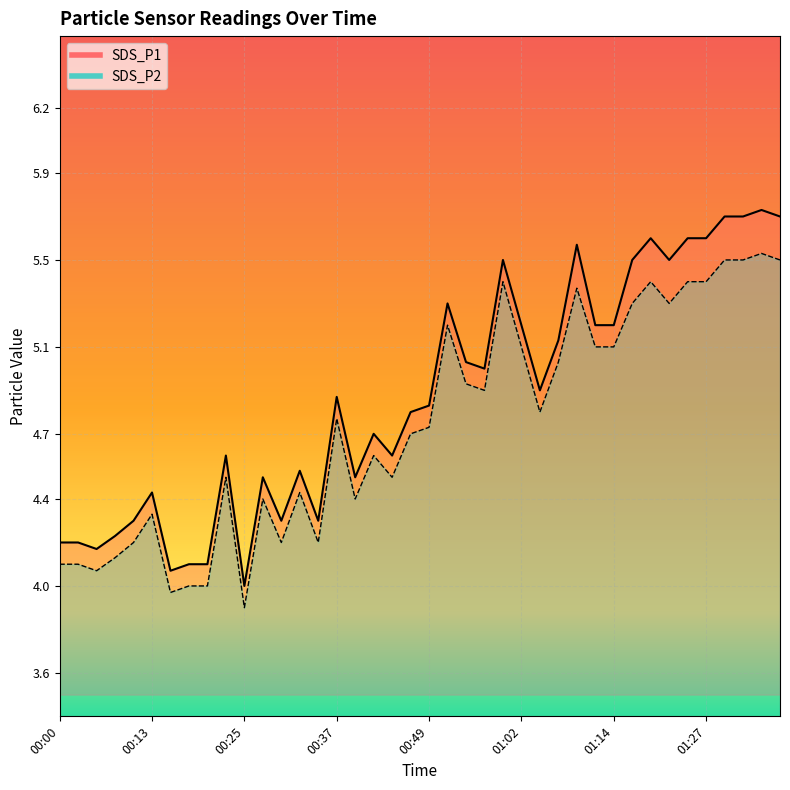

What is the spread (max minus min) of values at 00:30?

0.1